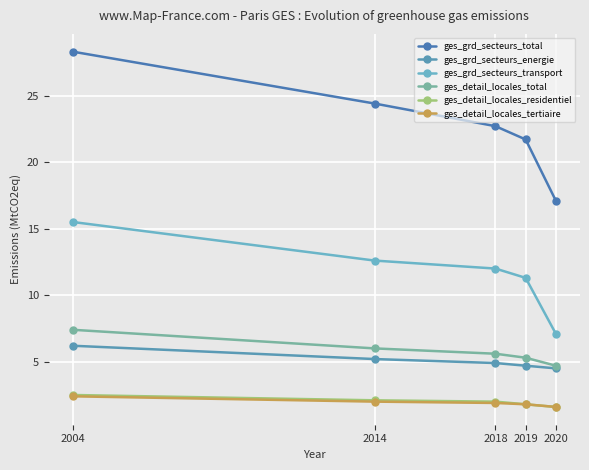

What is the difference between the maximum and second lowest values in the ges_detail_locales_residentiel series?

0.7